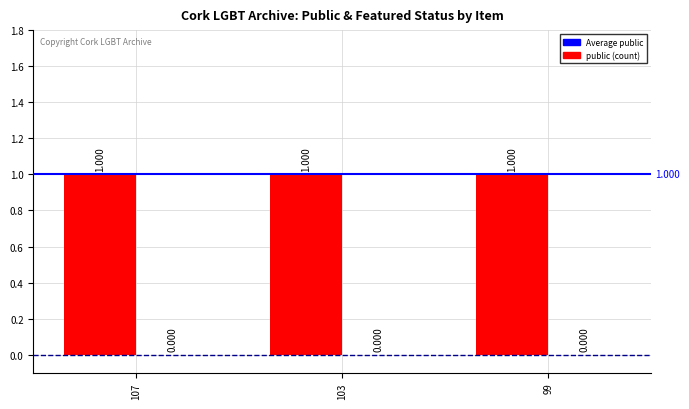

What is the average value of the public series?

1